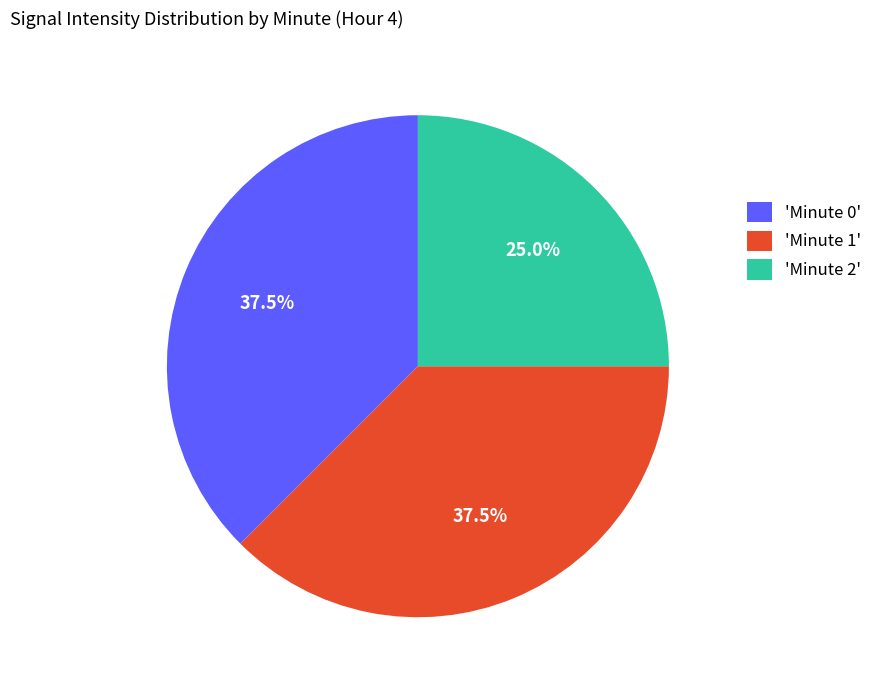

How many slices are in this pie chart?

3